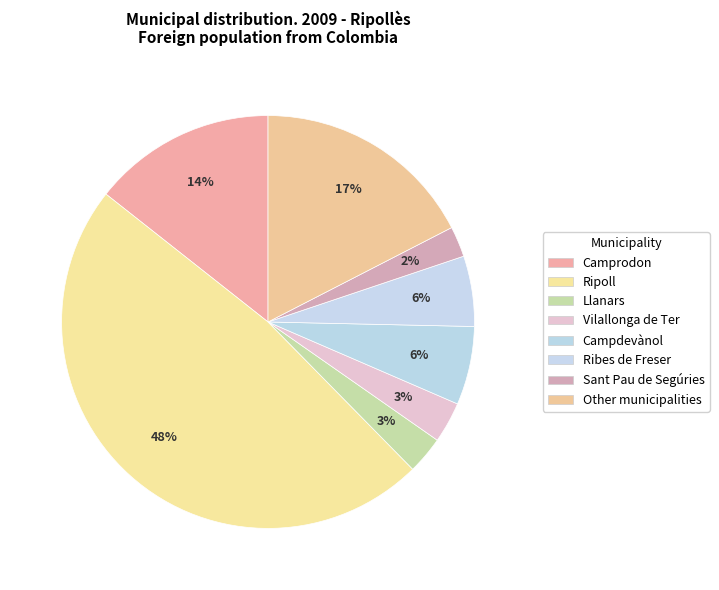

How many slices are in this pie chart?

8